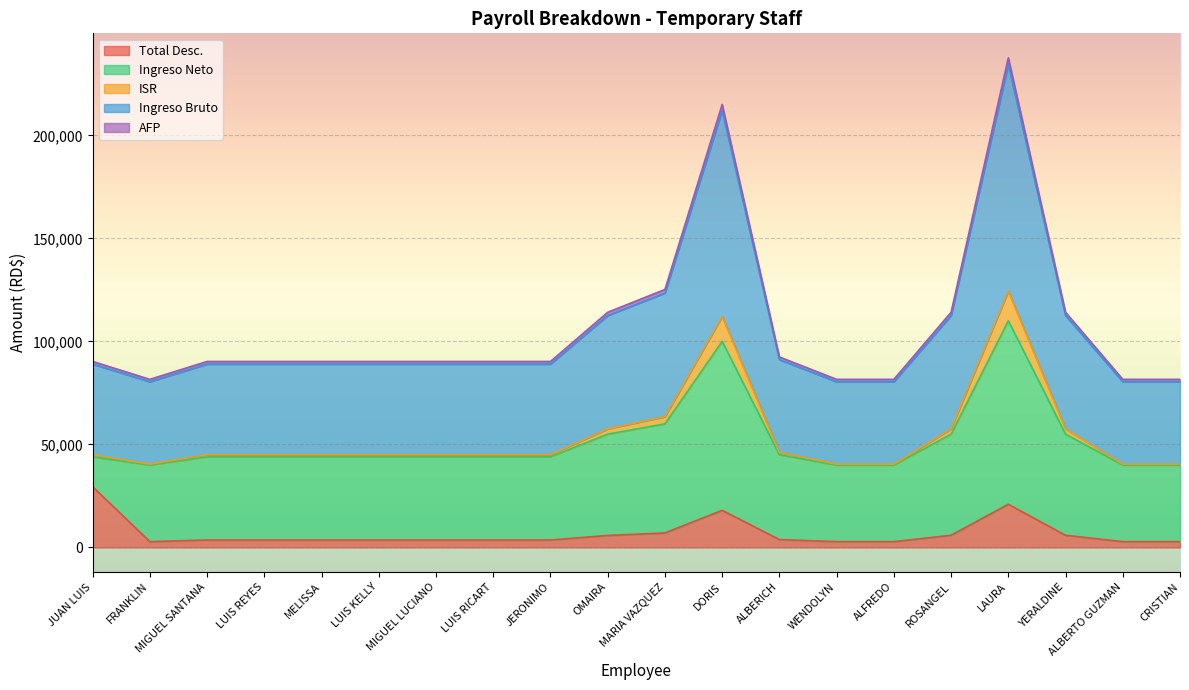

True or false: ISR and AFP intersect in this chart.

False